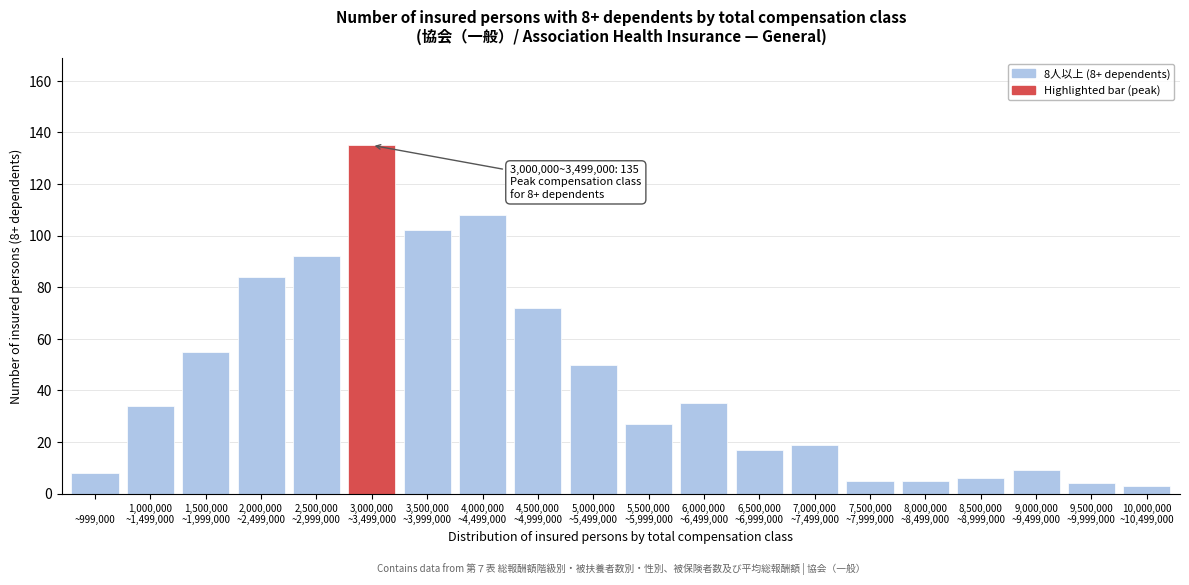

Reading left to right, list all the values displayed in this chart.

8	34	55	84	92	135	102	108	72	50	27	35	17	19	5	5	6	9	4	3